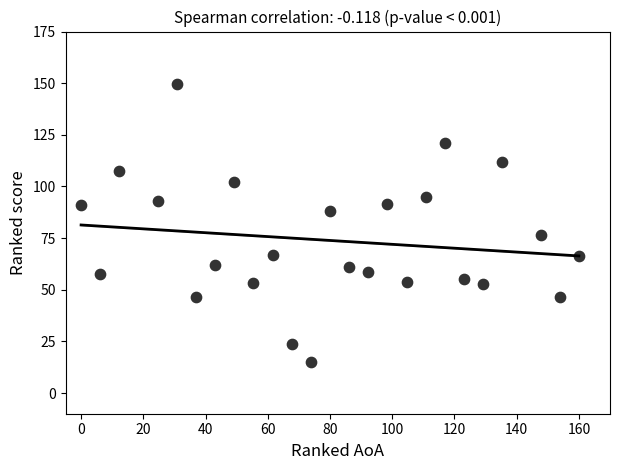

What is the range of X values (max minus min)?

160.0